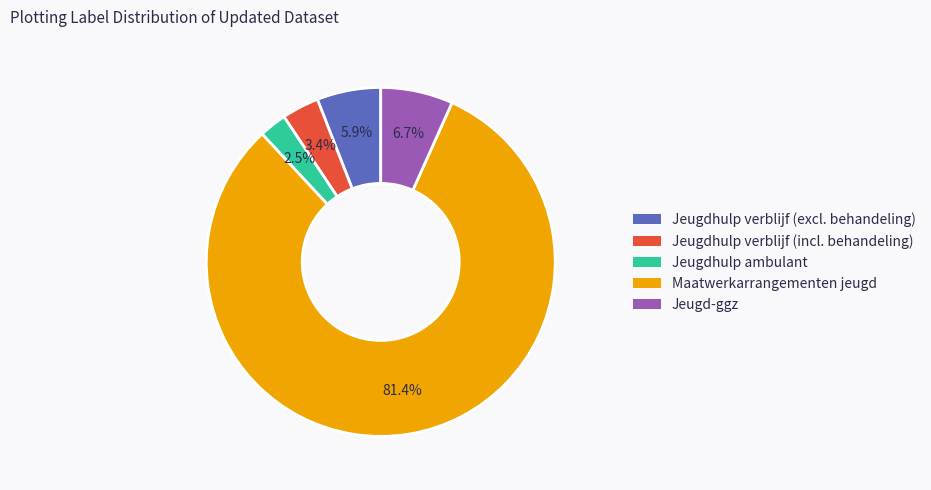

To the nearest percent, what percentage of the pie is Jeugdhulp verblijf (excl. behandeling)?

6%